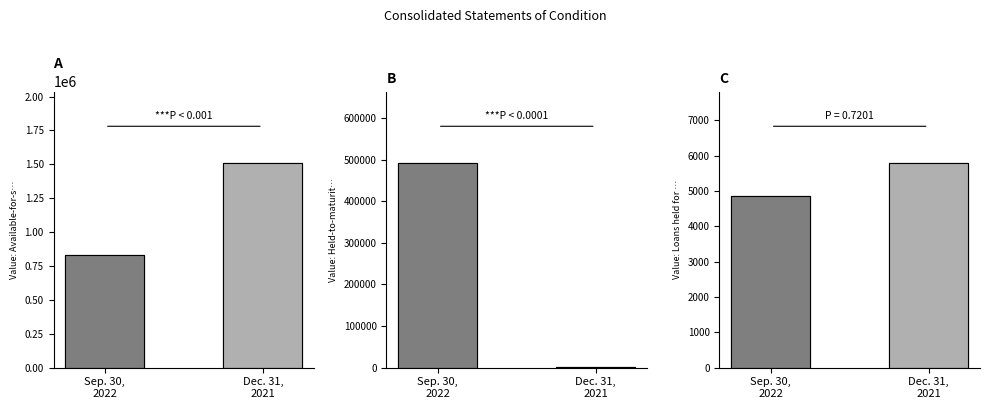

Is it true that the value at Dec. 31,
2021 is 1508981?

True